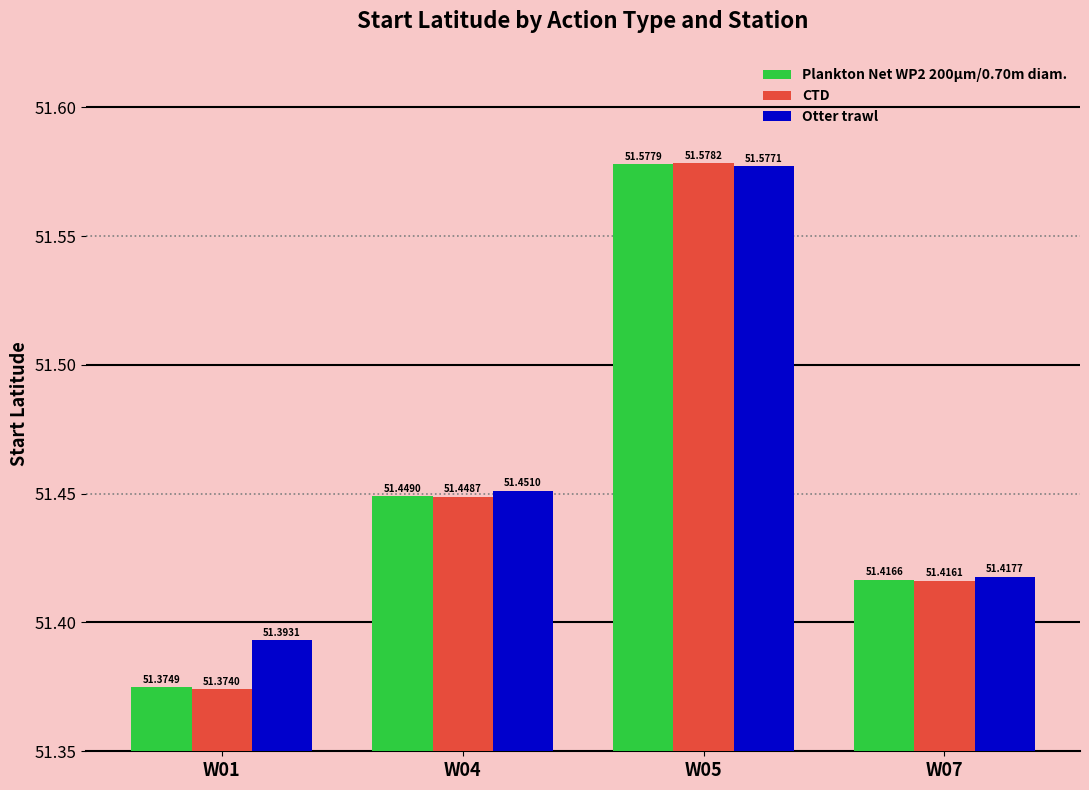

Rank the series at W05 from highest to lowest value.

CTD, Plankton Net WP2 200µm/0.70m diam., Otter trawl